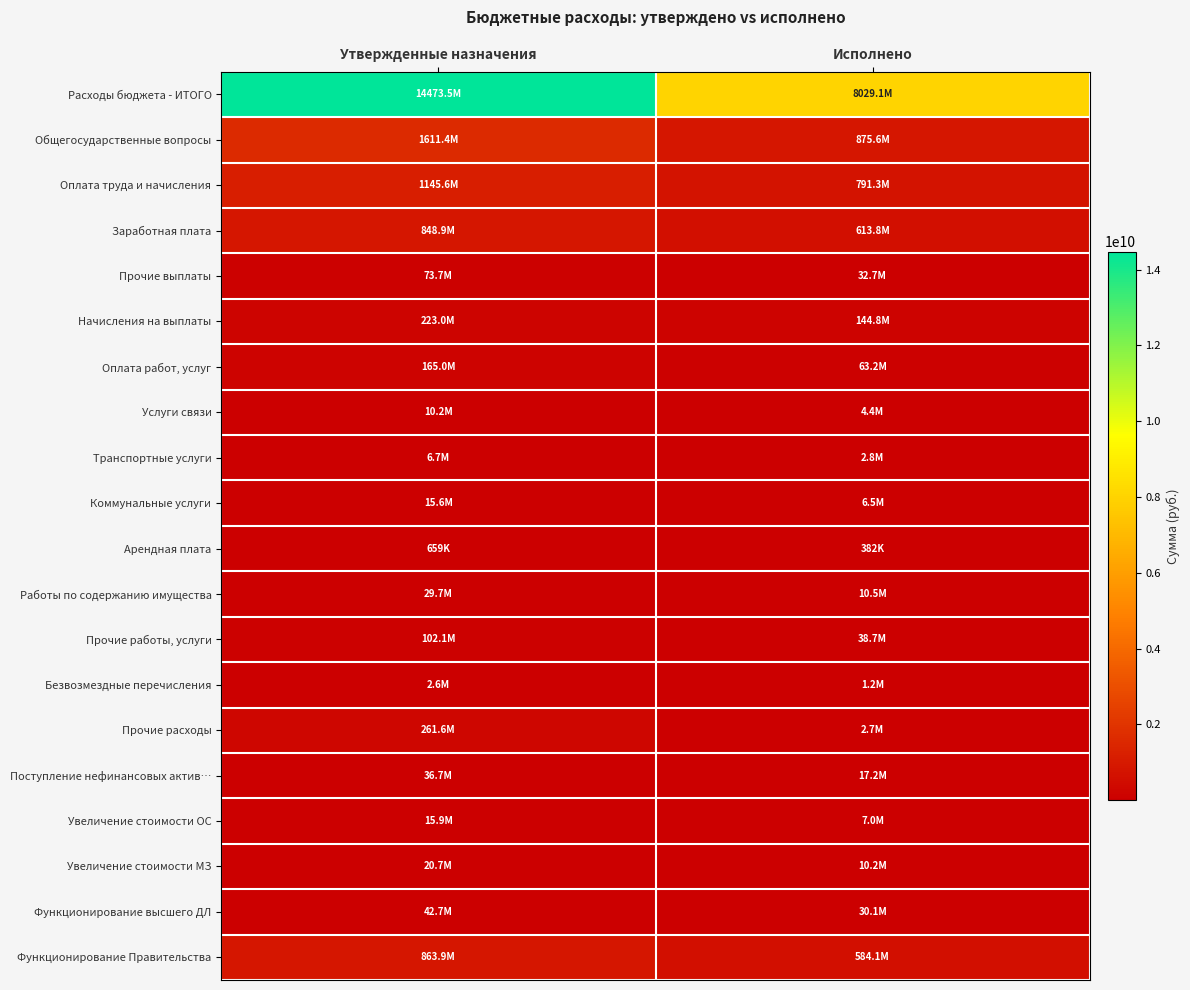

Reading left to right, transcribe all the data shown in this chart.

Расходы бюджета - ИТОГО: Утвержденные назначения=14473461472.7	Исполнено=8029060213.4
Общегосударственные вопросы: Утвержденные назначения=1611391300.0	Исполнено=875616640.8
Оплата труда и начисления: Утвержденные назначения=1145566720.0	Исполнено=791332579.2
Заработная плата: Утвержденные назначения=848876050.0	Исполнено=613823800.0
Прочие выплаты: Утвержденные назначения=73739220.0	Исполнено=32675528.6
Начисления на выплаты: Утвержденные назначения=222951450.0	Исполнено=144833250.6
Оплата работ, услуг: Утвержденные назначения=164959583.0	Исполнено=63183810.4
Услуги связи: Утвержденные назначения=10160135.0	Исполнено=4366149.6
Транспортные услуги: Утвержденные назначения=6669000.0	Исполнено=2790590.8
Коммунальные услуги: Утвержденные назначения=15633610.0	Исполнено=6511769.7
Арендная плата: Утвержденные назначения=658623.0	Исполнено=381989.2
Работы по содержанию имущества: Утвержденные назначения=29709650.0	Исполнено=10479549.2
Прочие работы, услуги: Утвержденные назначения=102128565.0	Исполнено=38653761.9
Безвозмездные перечисления: Утвержденные назначения=2571300.0	Исполнено=1232135.1
Прочие расходы: Утвержденные назначения=261600690.0	Исполнено=2662138.9
Поступление нефинансовых актив…: Утвержденные назначения=36693007.0	Исполнено=17205977.3
Увеличение стоимости ОС: Утвержденные назначения=15945590.0	Исполнено=6978540.4
Увеличение стоимости МЗ: Утвержденные назначения=20747417.0	Исполнено=10227436.8
Функционирование высшего ДЛ: Утвержденные назначения=42730680.0	Исполнено=30105608.0
Функционирование Правительства: Утвержденные назначения=863927310.0	Исполнено=584062972.6